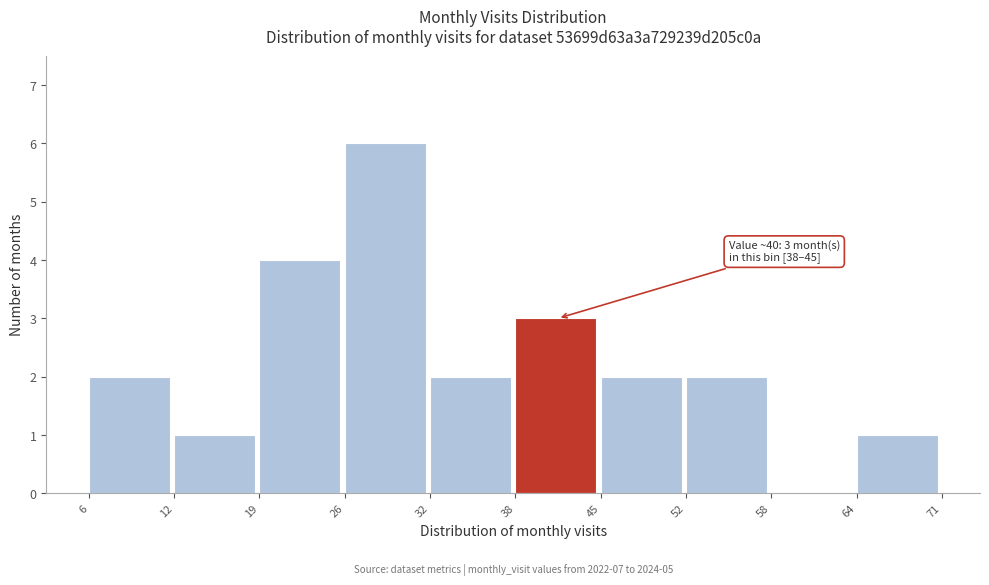

Over which range of the x-axis is the bar tallest?

26 to 32